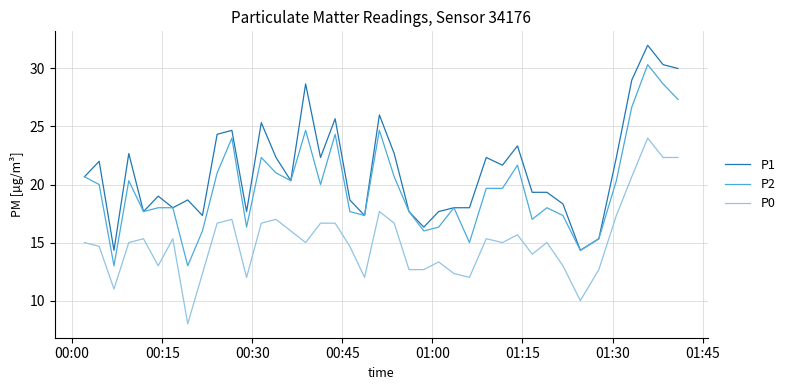

True or false: P0 and P1 intersect in this chart.

False